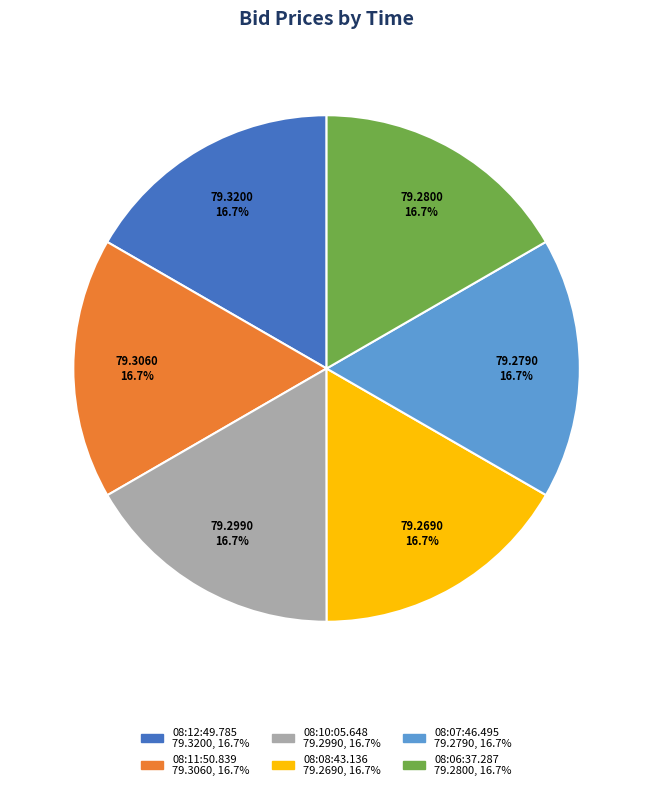

To the nearest percent, what percentage of the pie is 08:07:46.495?

17%